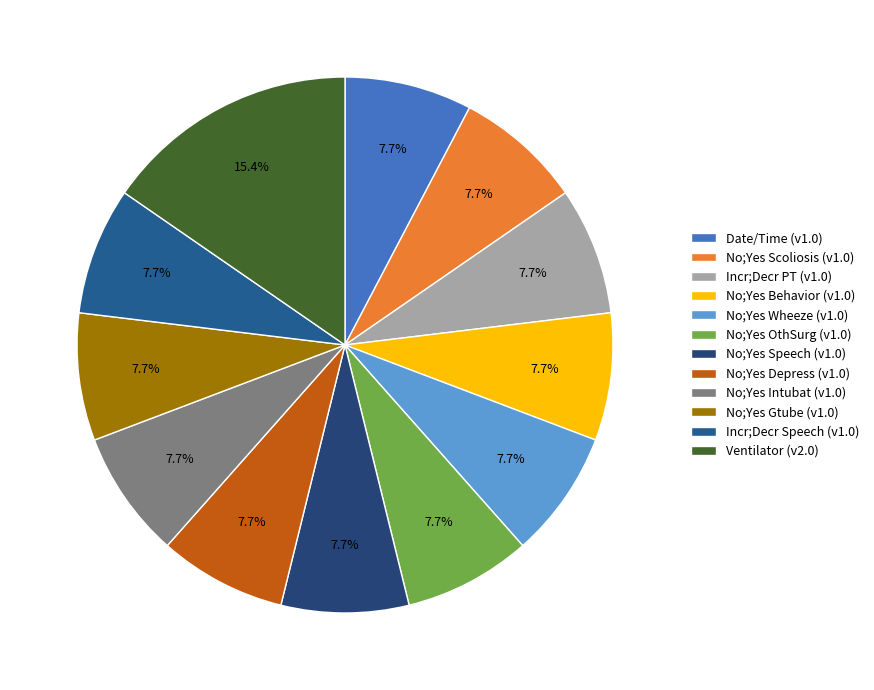

How many slices are in this pie chart?

12